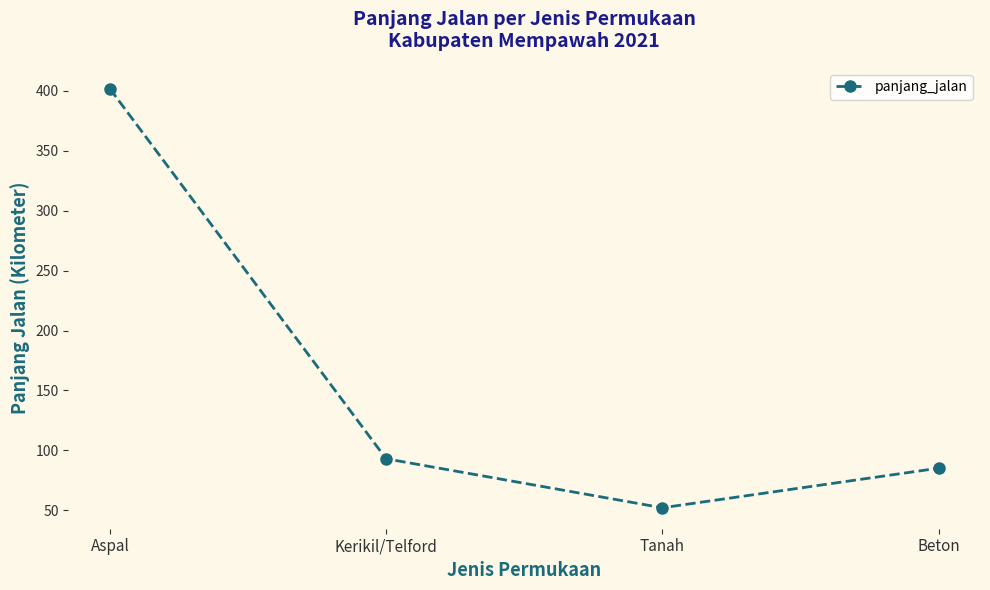

How many lines are shown in the chart?

1